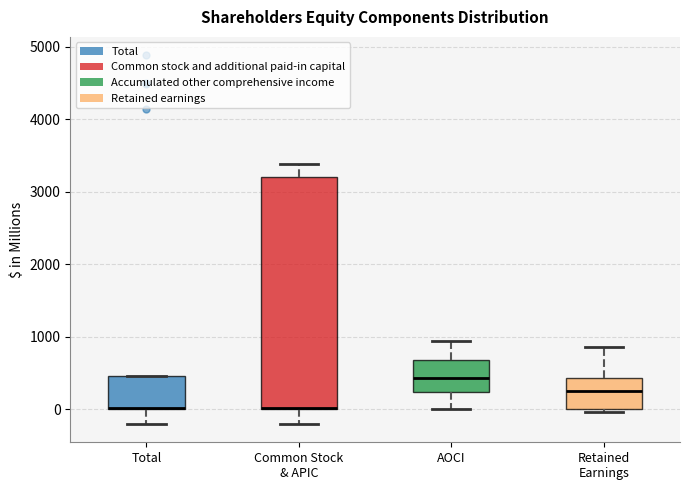

Reading left to right, read every box against the y-axis: the position of its median line, the range the box covers, and the ends of its whiskers. The values are not printed on the chart, so give them approximately, as read against the axis.

Total: median 0 (drawn on the box's lower edge), box 0 to 500, whiskers -200 to 500
Common Stock & APIC: median 0 (drawn on the box's lower edge), box 0 to 3200, whiskers -200 to 3400
AOCI: median 400, box 200 to 700, whiskers 0 to 900
Retained Earnings: median 200, box 0 to 400, whiskers 0 (just below the box's lower edge) to 900